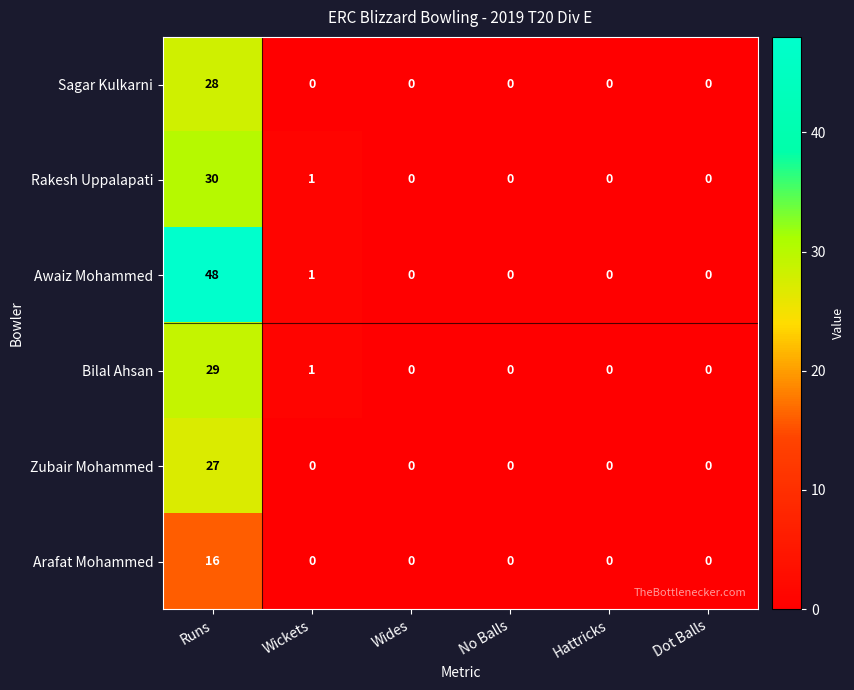

What is the average value of the Sagar Kulkarni series?

5